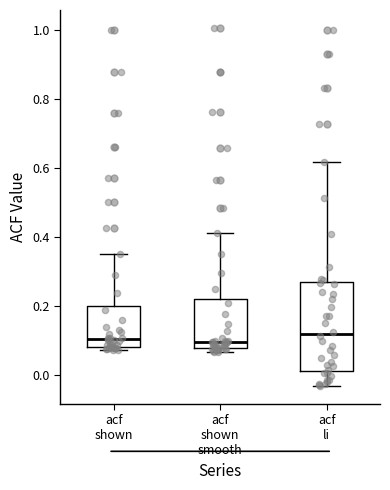

Where is the lower edge of the box for acf li on the y-axis? The values are not printed on the chart, so give them approximately, as read against the axis.

0.02